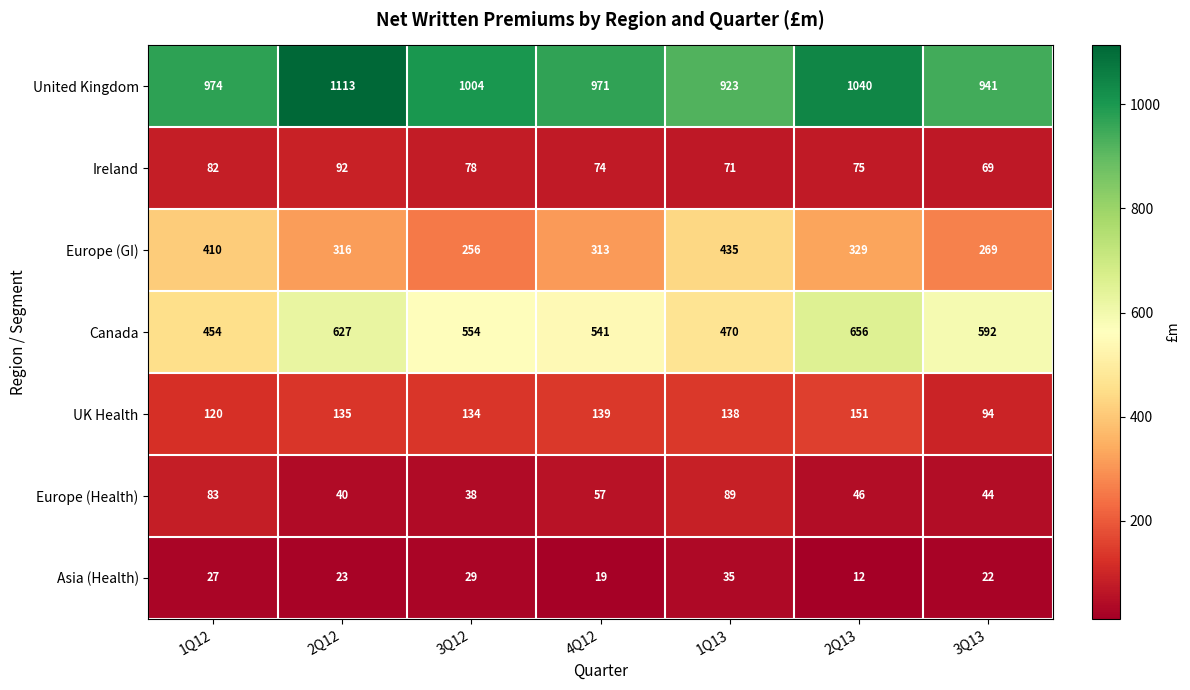

What is the average value of the Europe (GI) series?

333